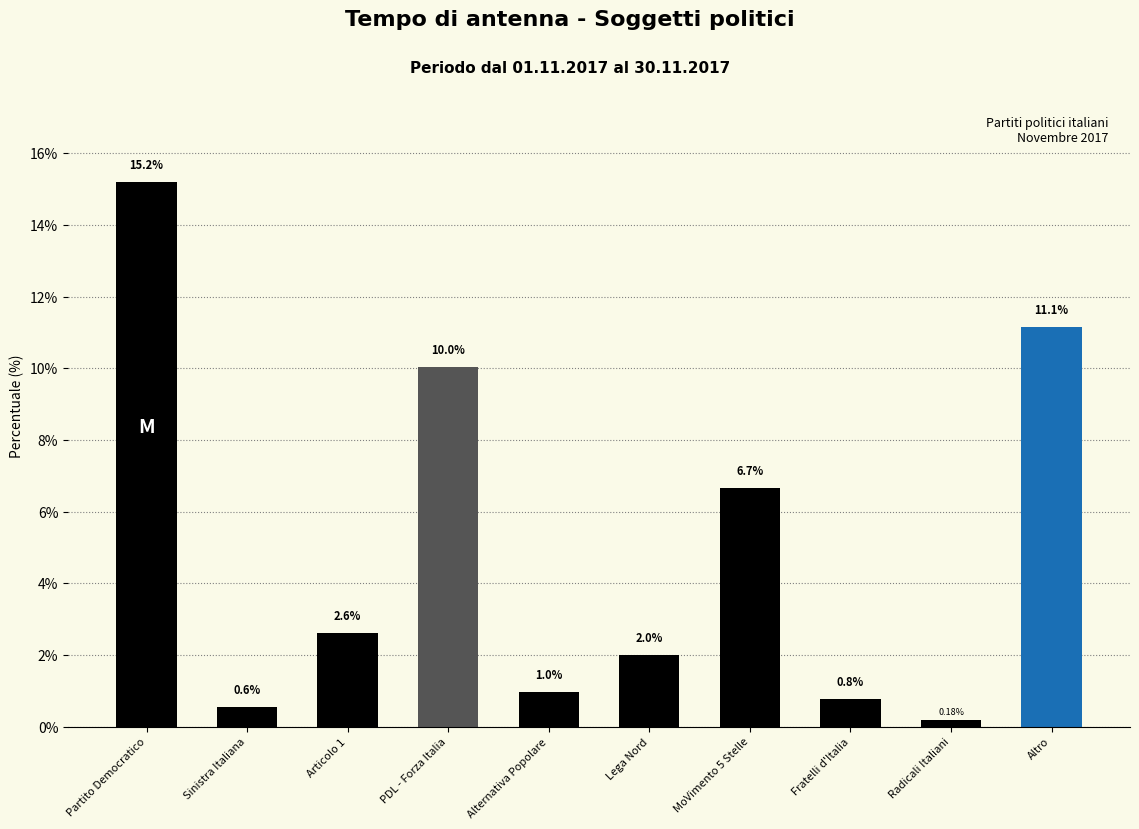

What is the sum of the values at Partito Democratico and Lega Nord?

17.2